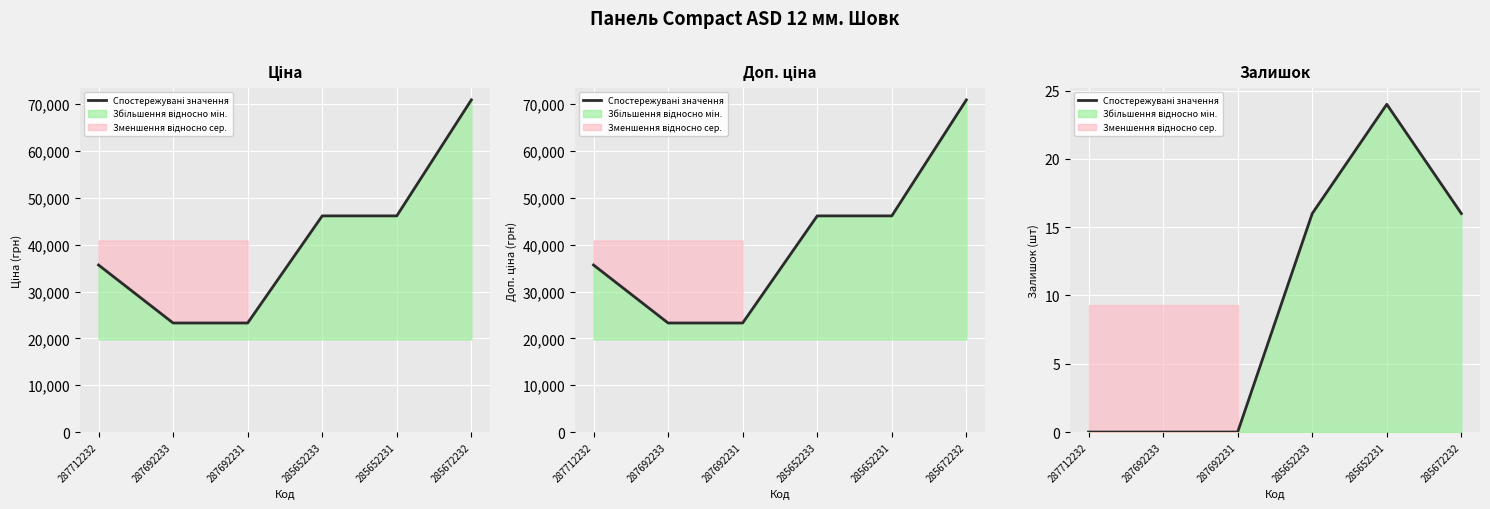

True or false: the data shows 16 at 285672232.

True